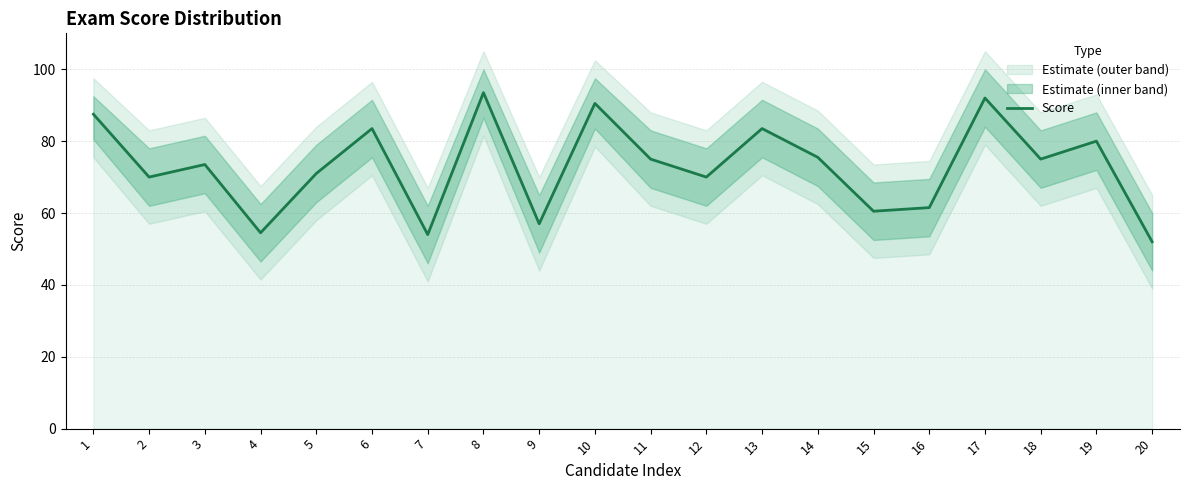

Rank the categories by value from highest to lowest.

8, 17, 10, 1, 6, 13, 19, 14, 11, 18, 3, 5, 2, 12, 16, 15, 9, 4, 7, 20